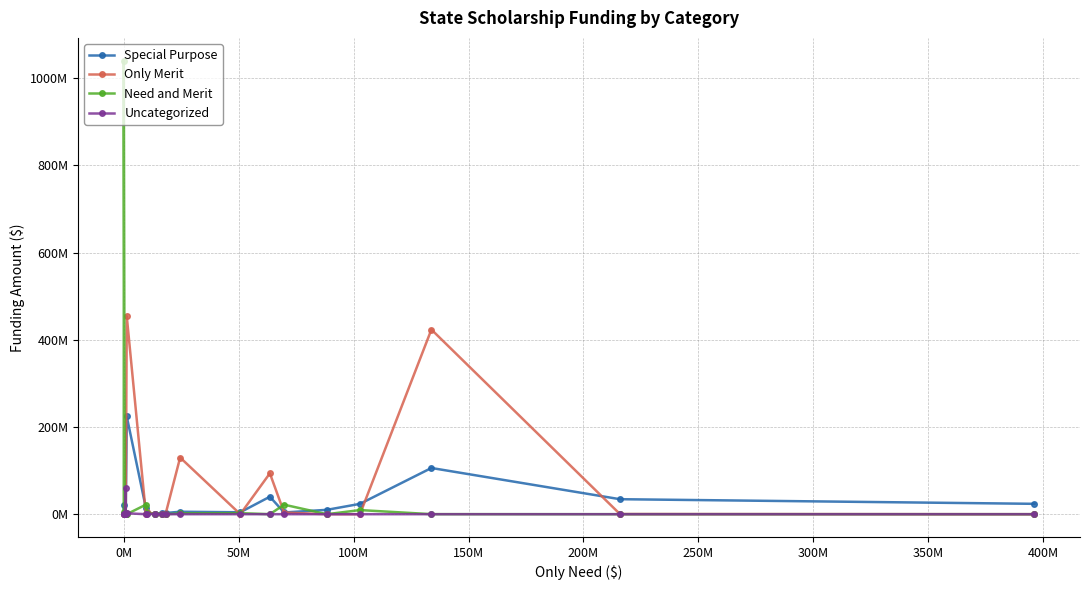

What is the value of the Uncategorized point at the 6th from the left?

2015751